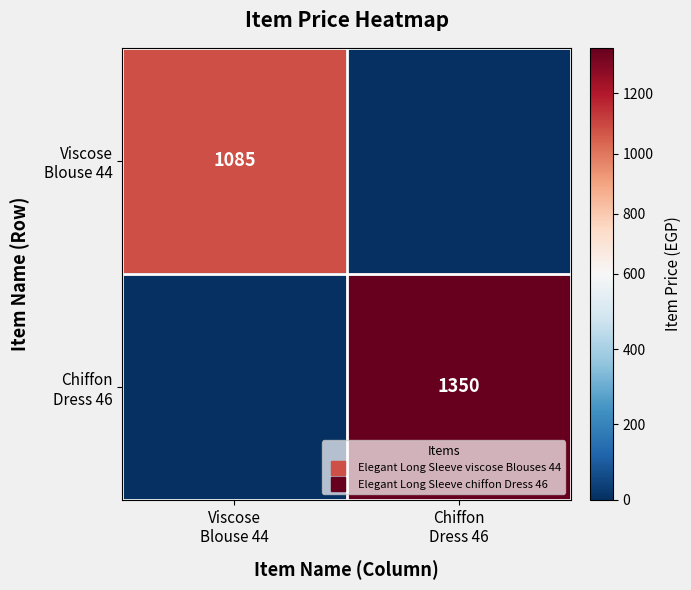

Rank the categories by Viscose Blouse 44 value from lowest to highest.

Chiffon Dress 46, Viscose Blouse 44